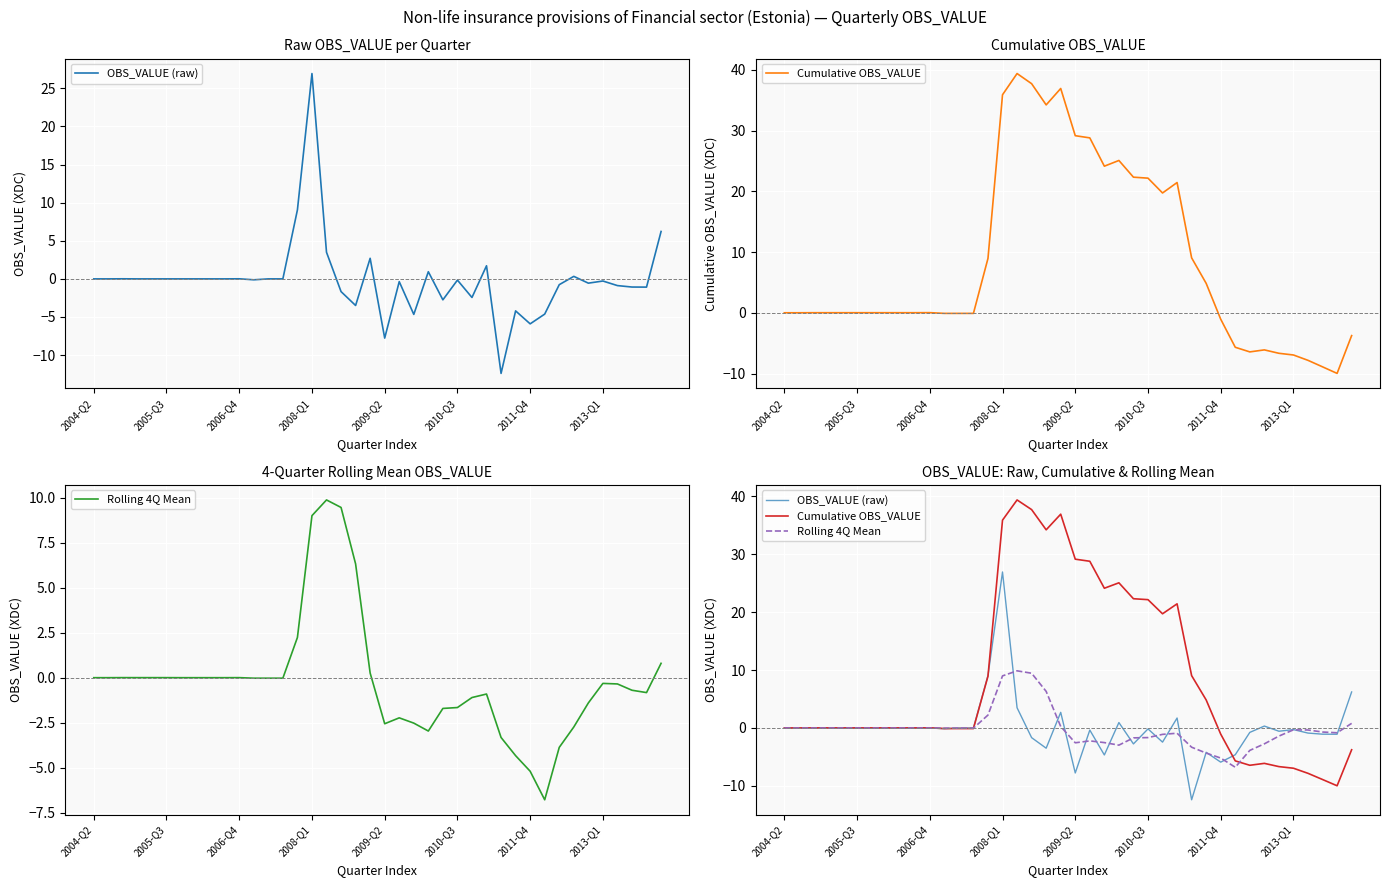

True or false: Rolling 4Q Mean and Cumulative OBS_VALUE intersect in this chart.

True